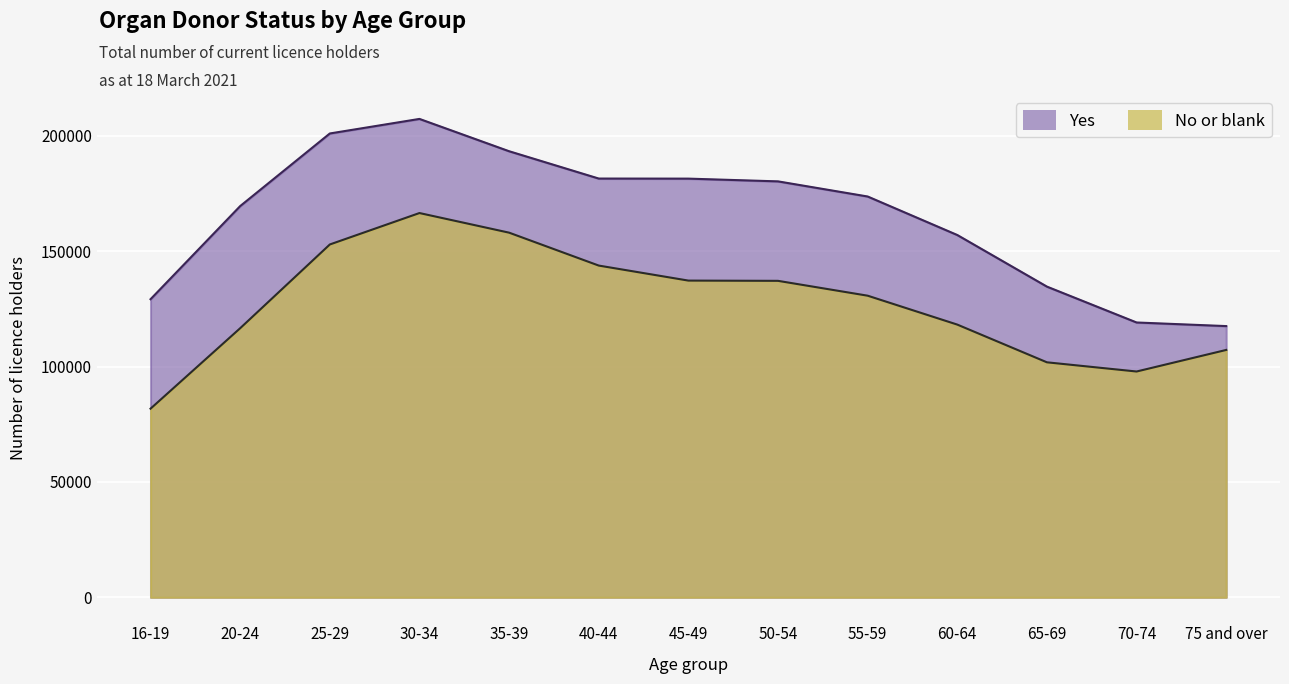

How many interior local peaks does the No or blank series have?

1